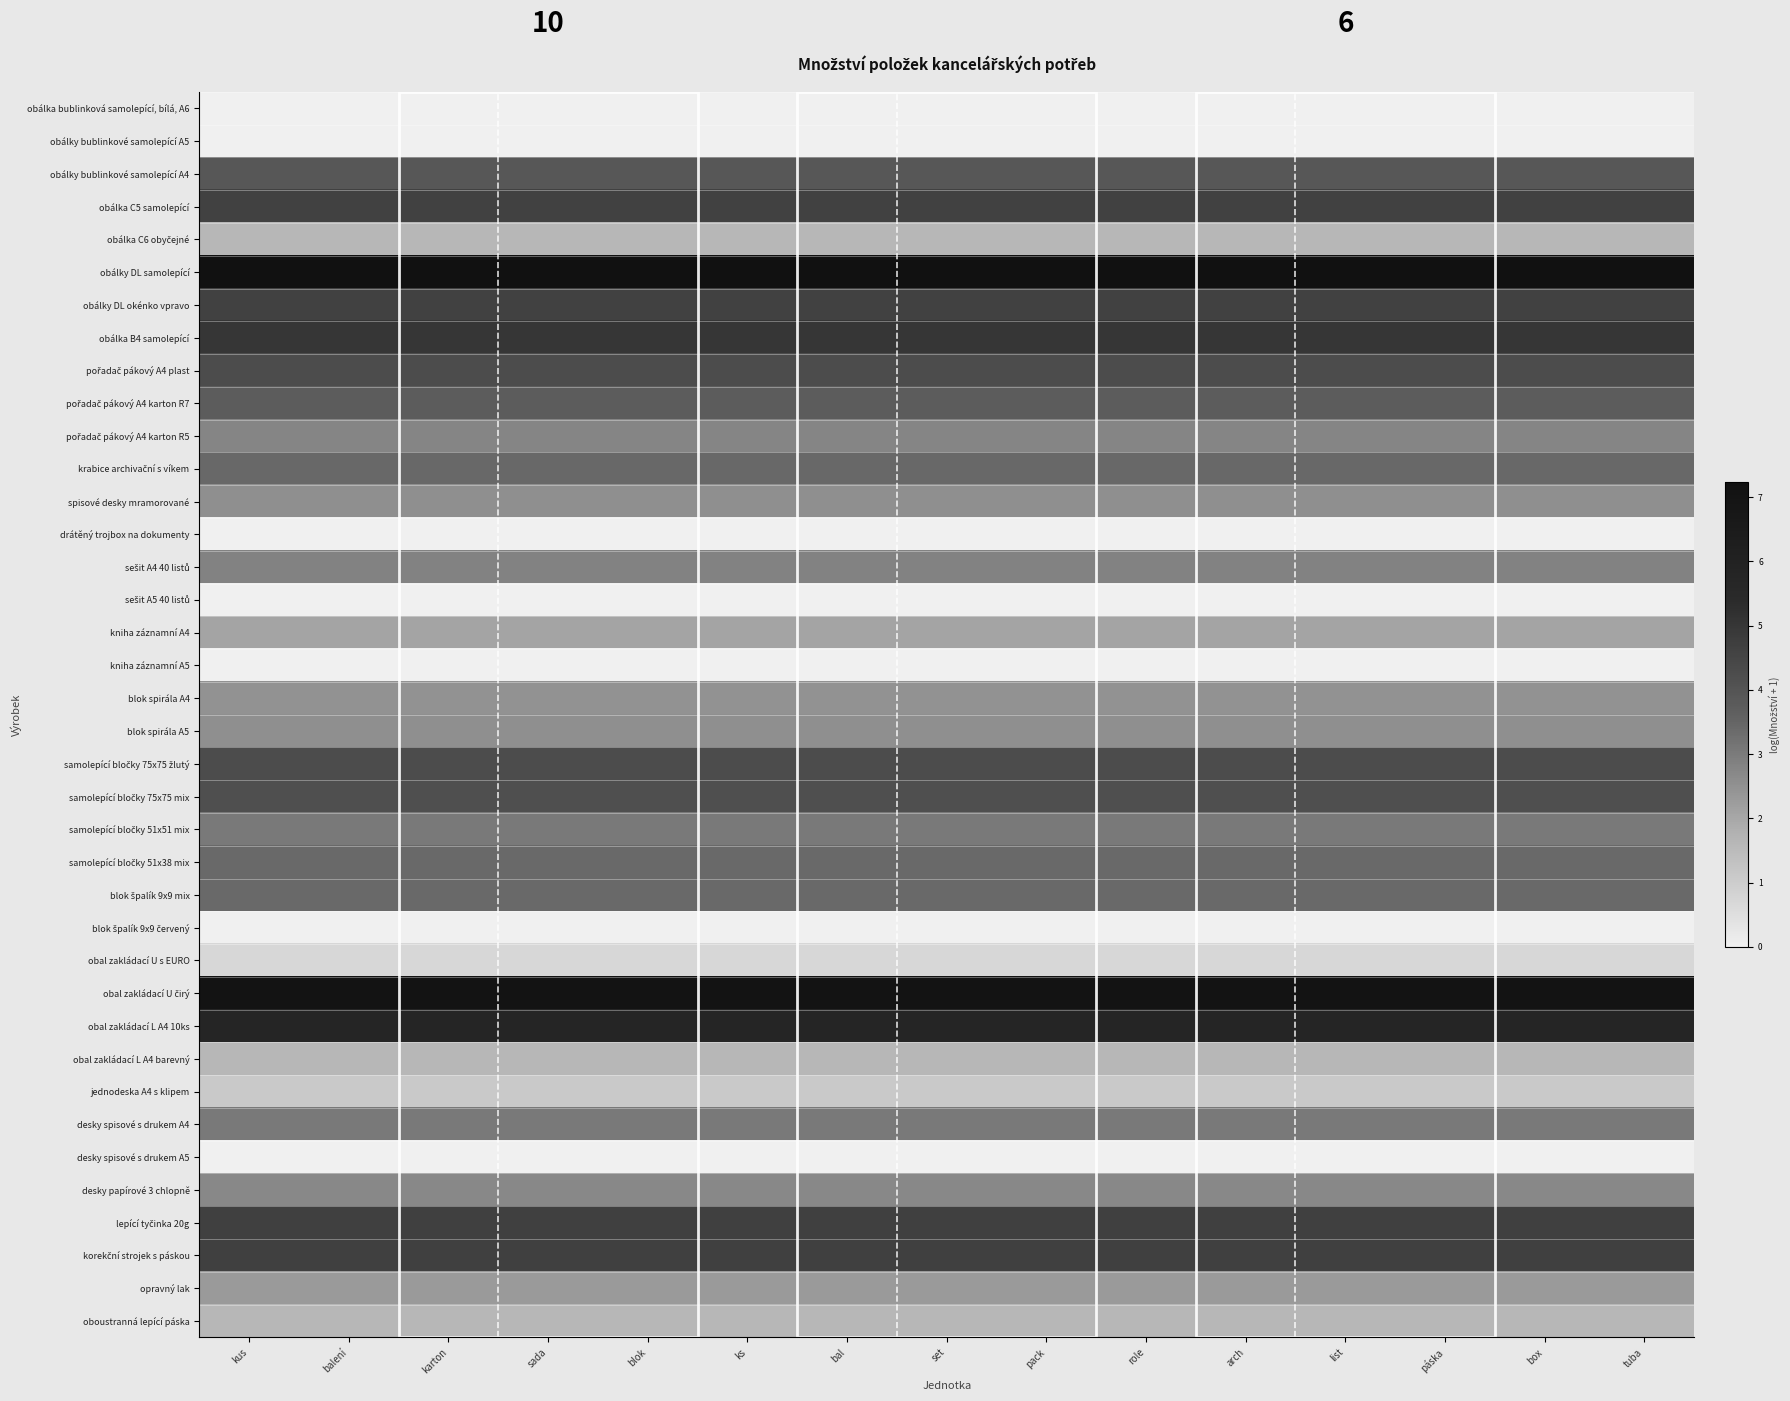

Between balení and pack, which series saw the biggest shift?

obálka bublinková samolepící, bílá, A6